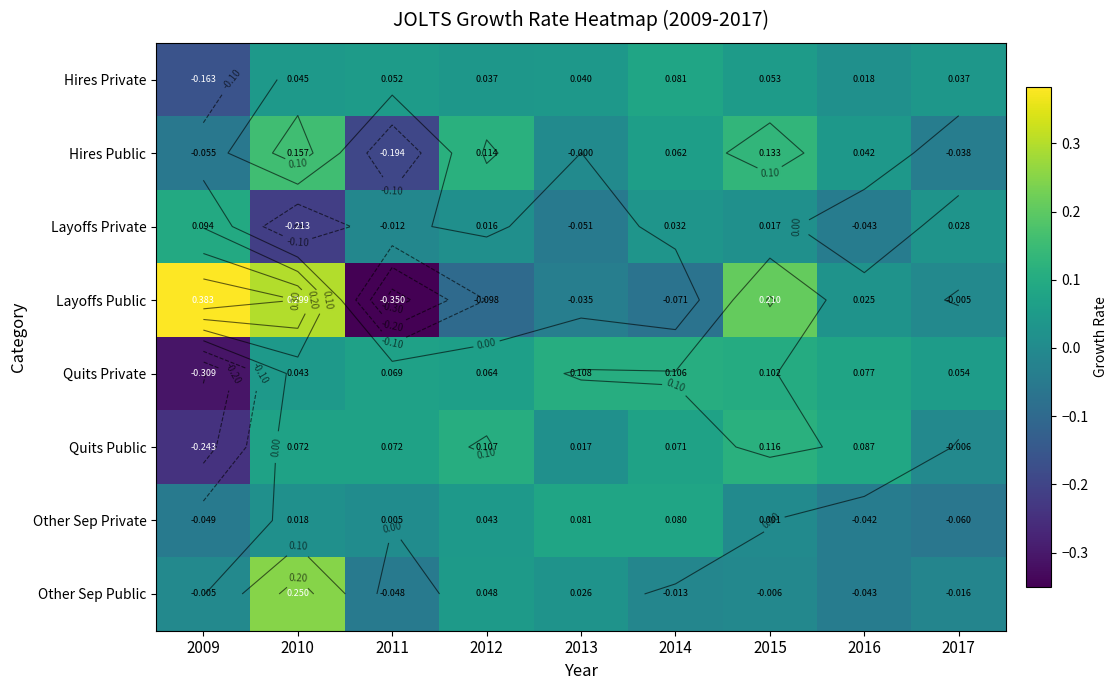

At how many categories does at least one series exceed 0?

9